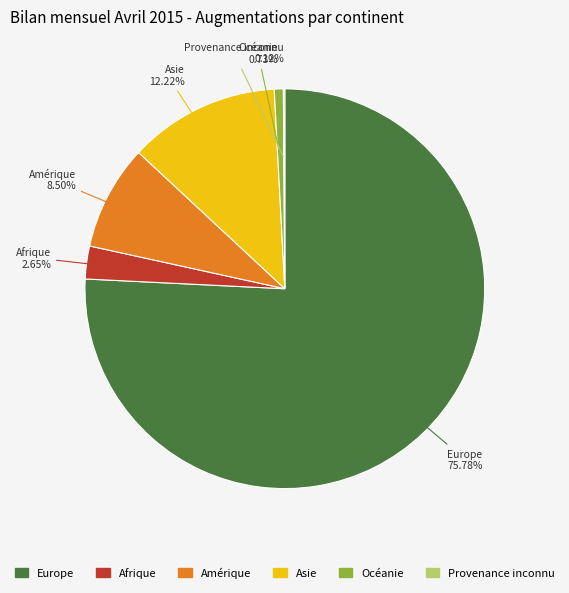

To the nearest percent, what portion does Asie represent?

12%